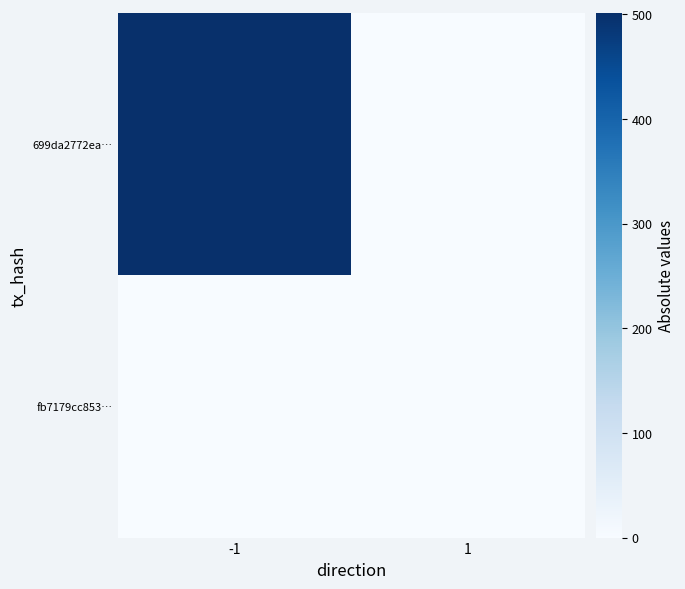

Which series has the largest total across all categories?

699da2772ea…